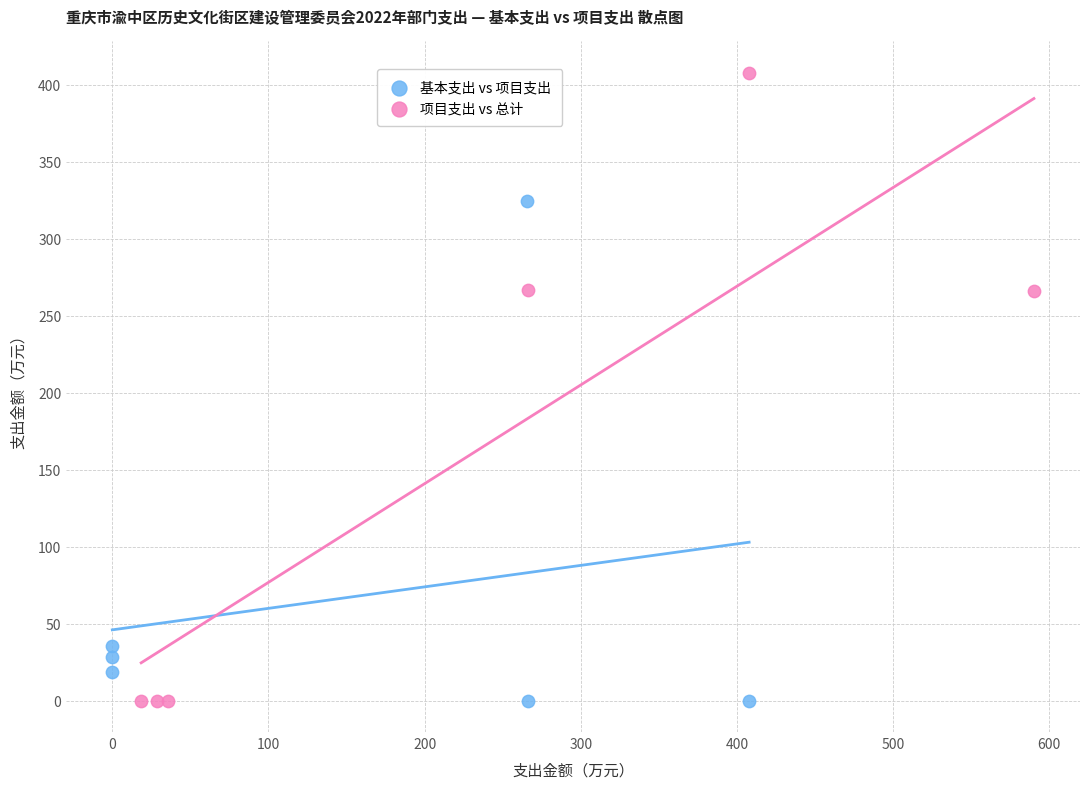

Which series has the widest spread of Y values?

项目支出 vs 总计